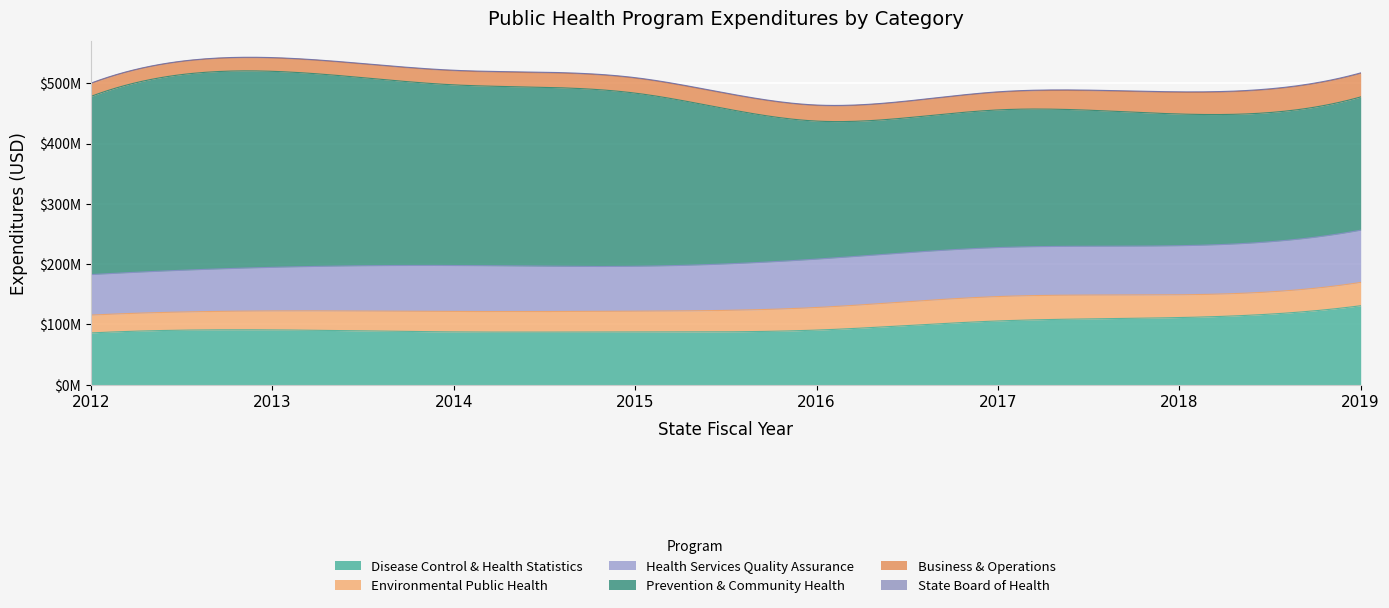

How many categories are shown in the chart?

8